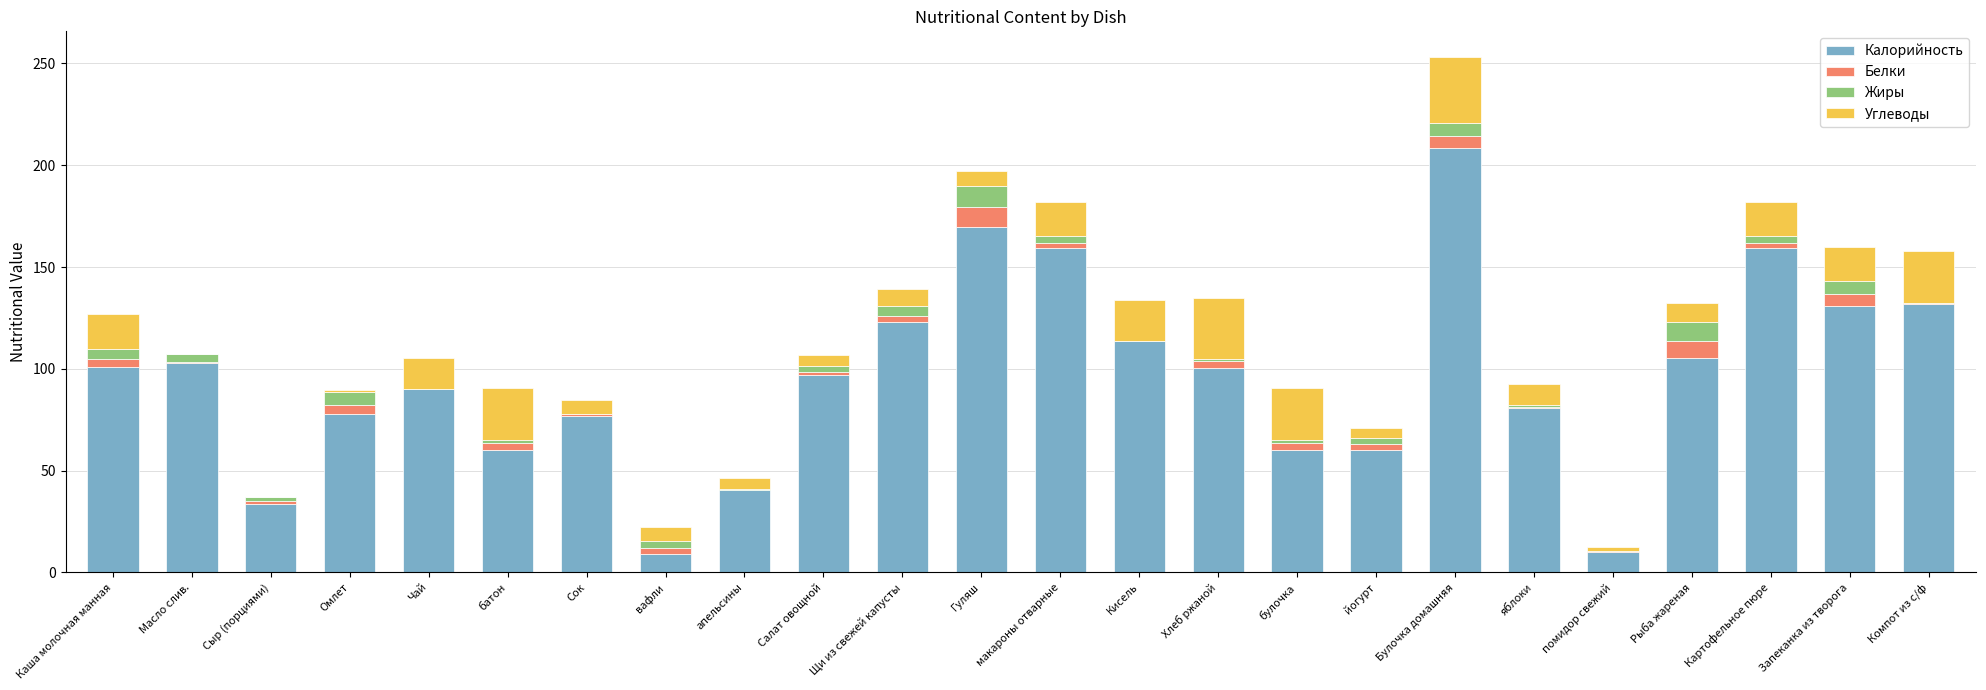

At which label does Калорийность reach its peak?

Булочка домашняя